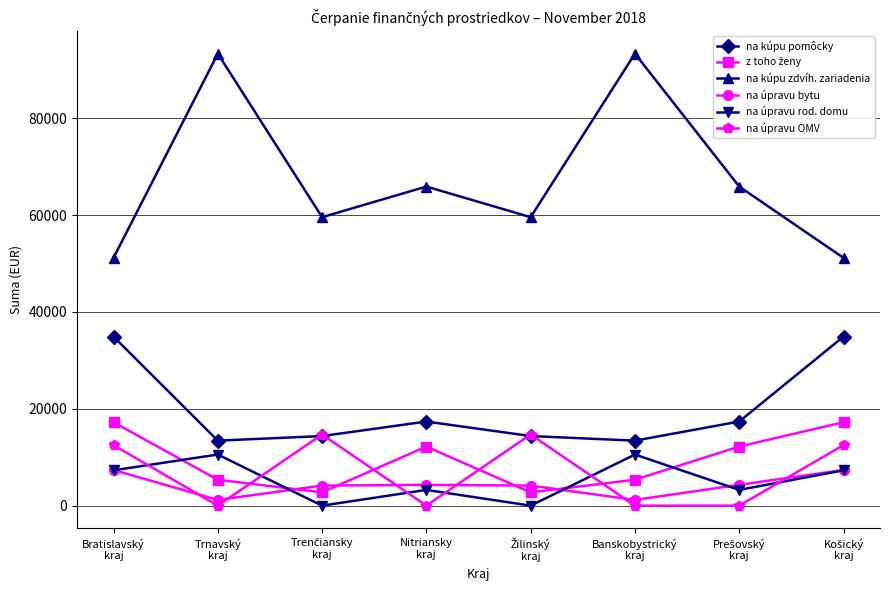

What is the maximum value for na úpravu OMV?

14692.3